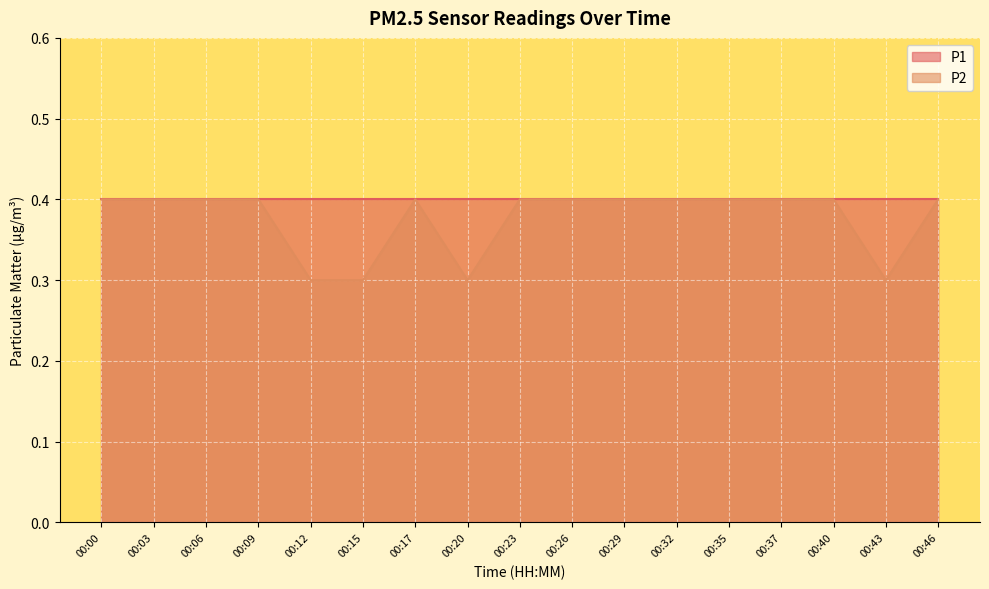

How many interior local peaks (higher than both neighbors) does the data have?

1